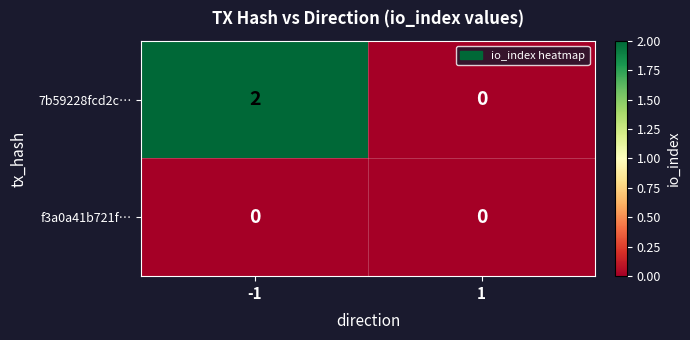

Which series has the widest spread of values?

7b59228fcd2c…